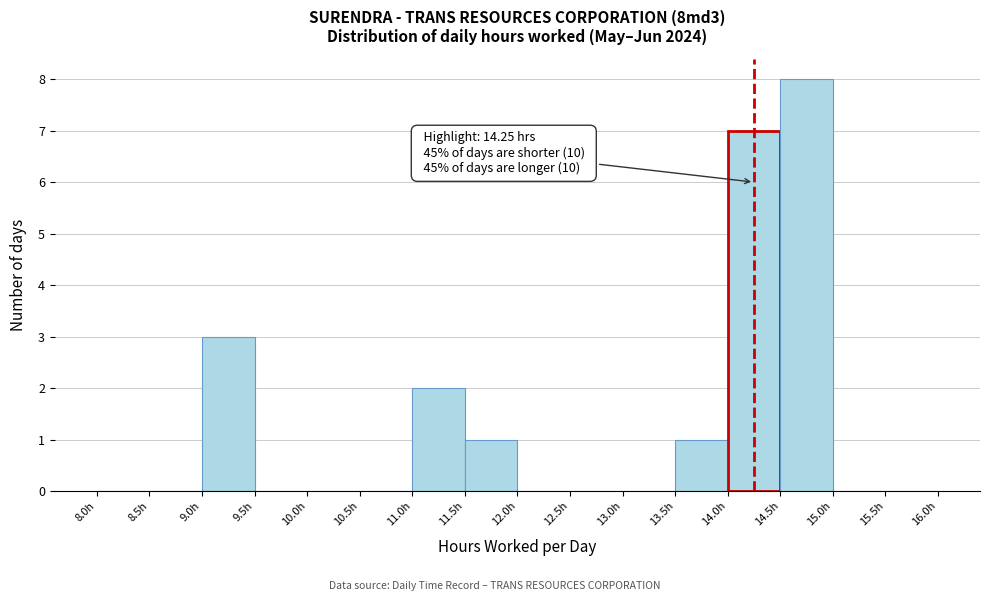

Over which range of the x-axis is the bar tallest?

14.5 to 15.0